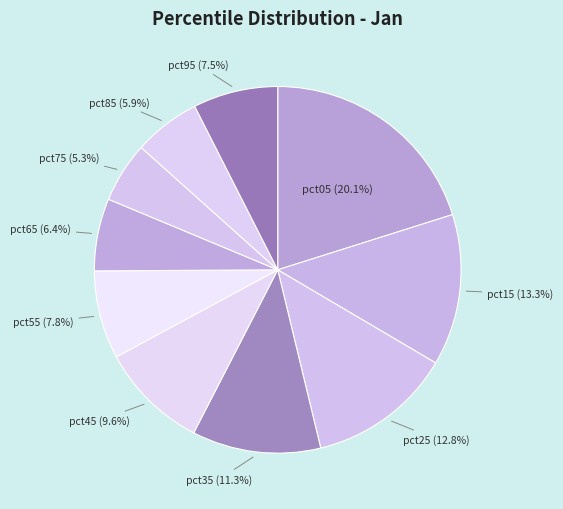

How many segments does this pie chart have?

10